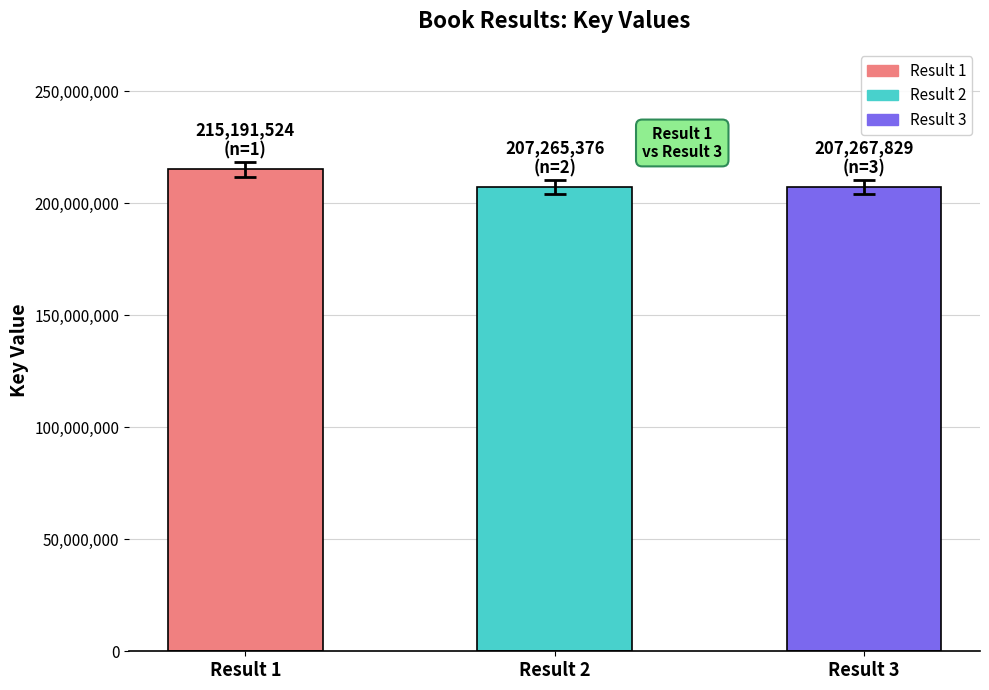

Is it true that the value at Result 2 is 207265376?

True